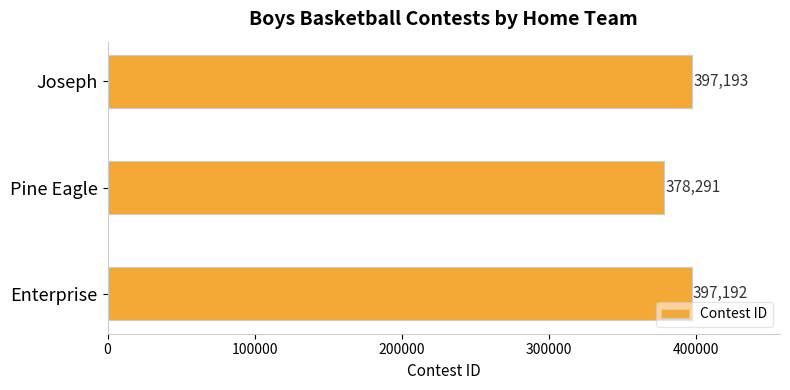

Read the value at Enterprise, to the nearest 100.

397200